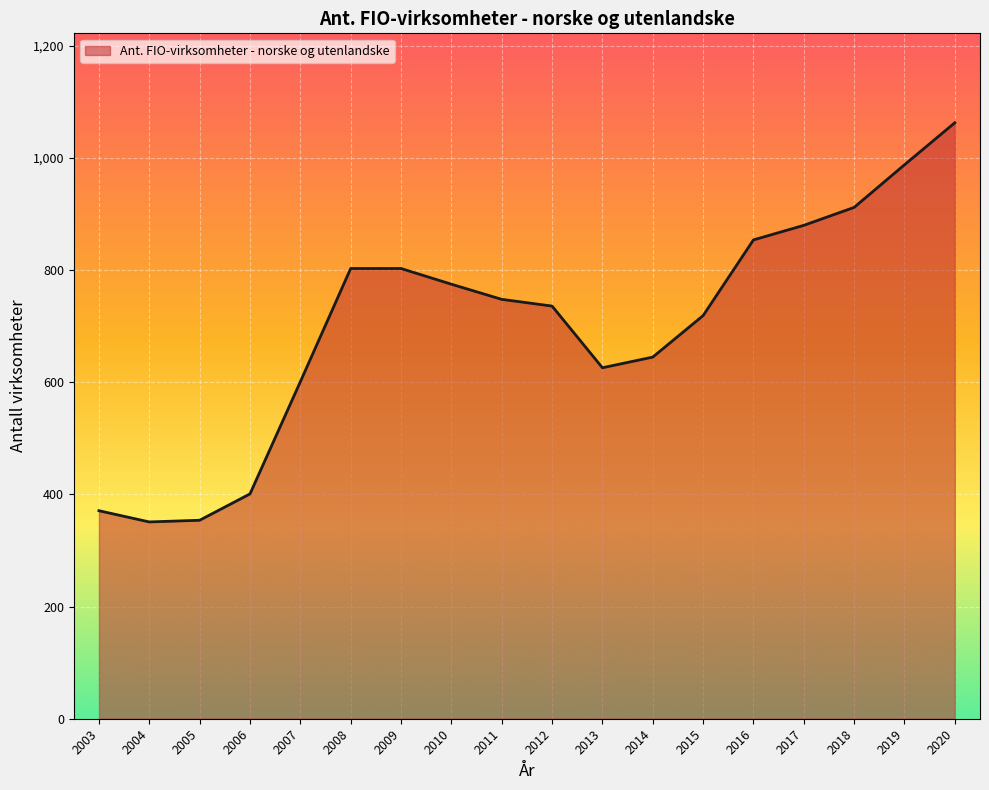

Which has a higher value, 2004 or 2006?

2006